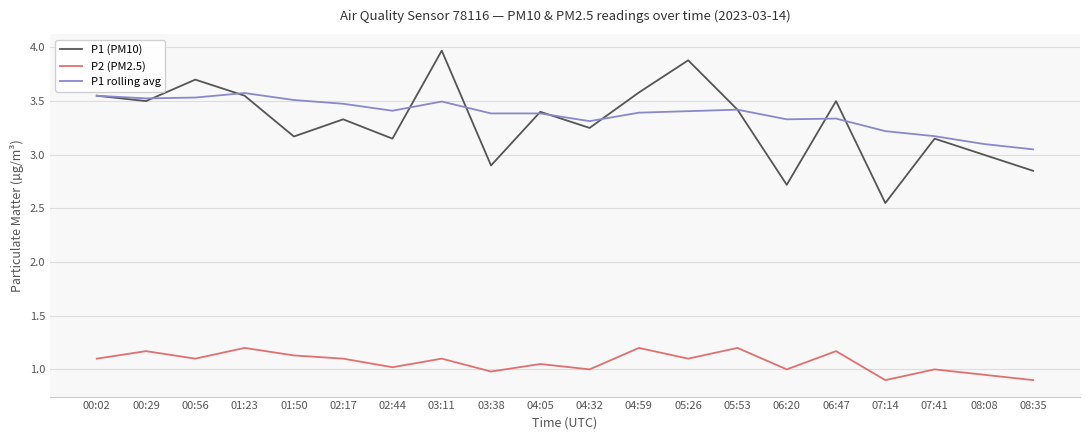

True or false: P2 (PM2.5) and P1 rolling avg intersect in this chart.

False